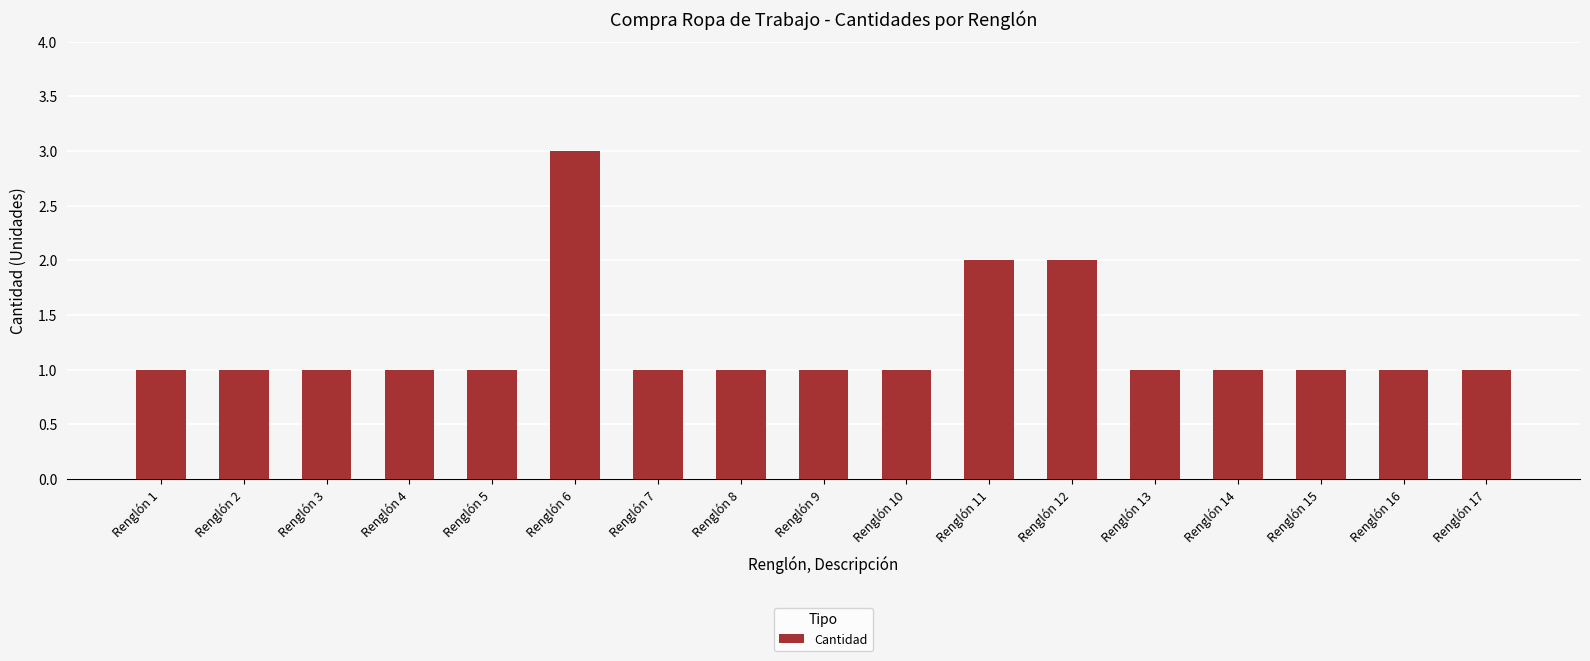

The value at Renglón 7 is 1. True or false?

True